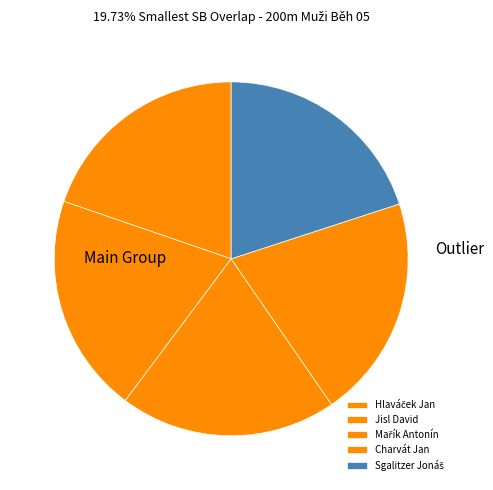

Which category has the biggest portion of the pie?

Charvát Jan